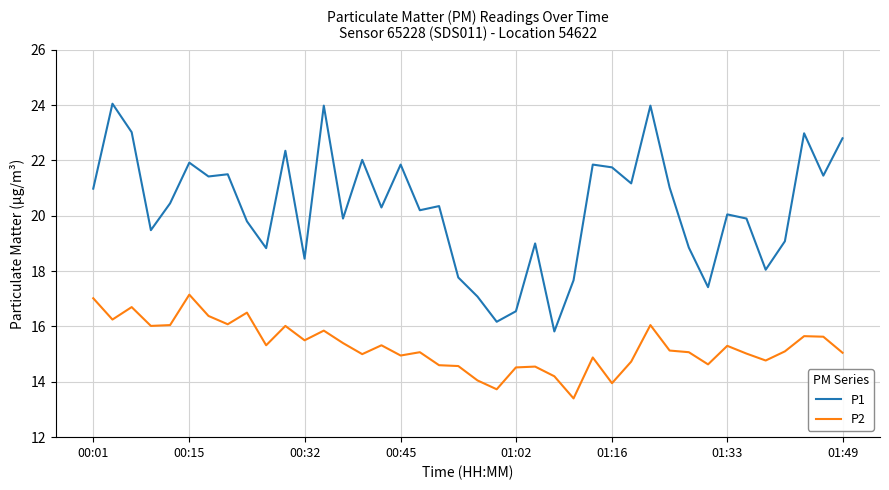

What is the greatest value displayed?

24.1